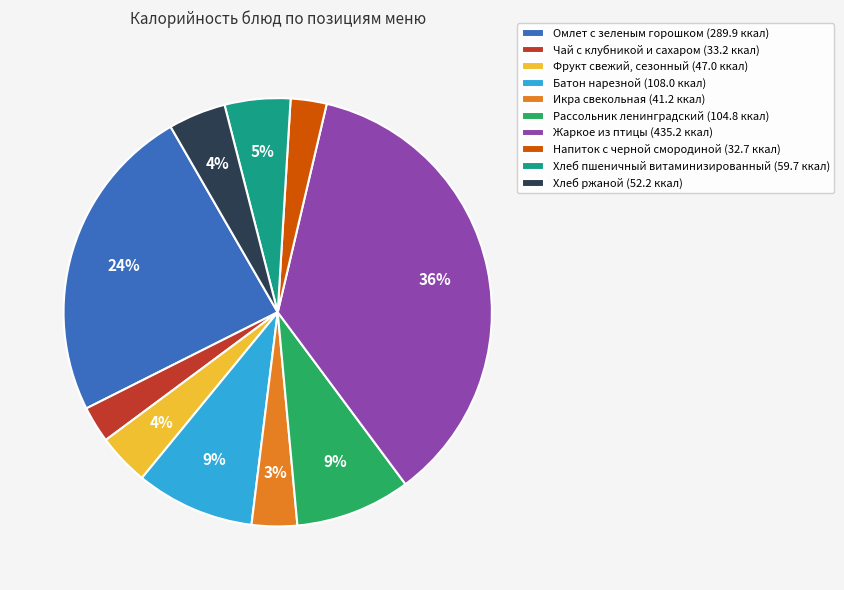

Which category has the biggest portion of the pie?

Жаркое из птицы